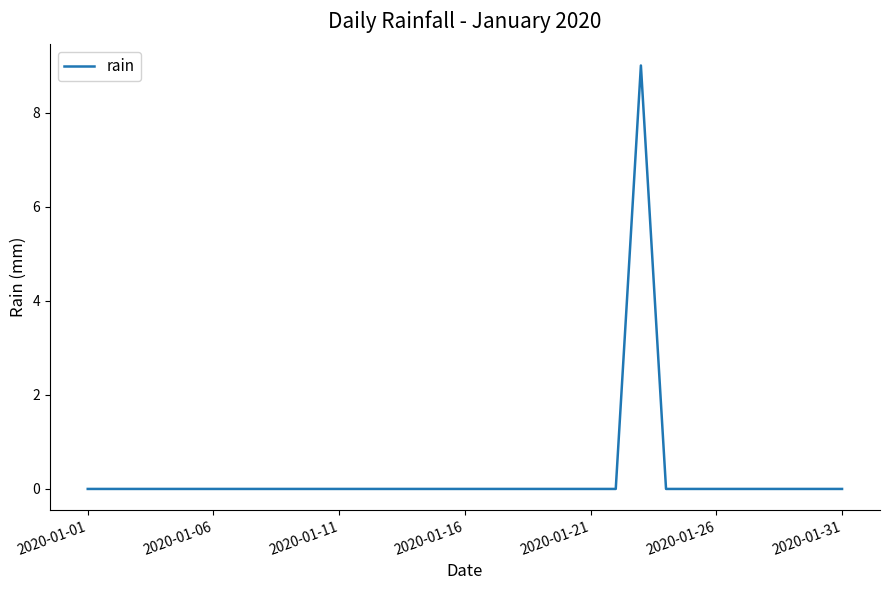

What is the difference between the maximum and minimum values?

9